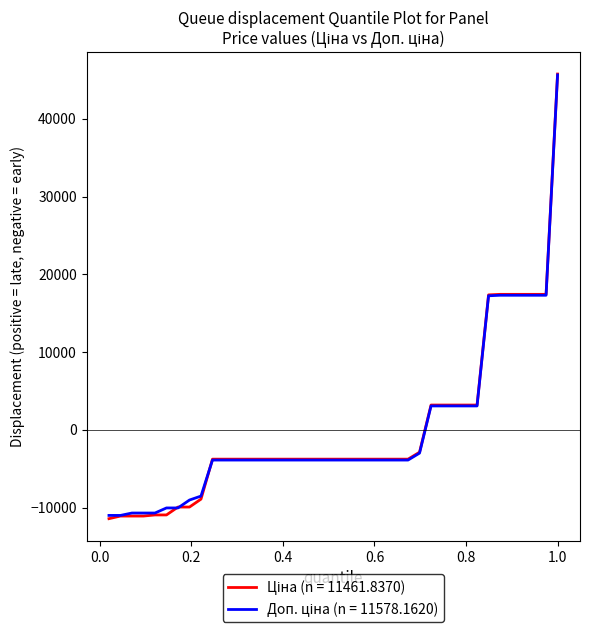

What is the greatest value displayed?

45773.7